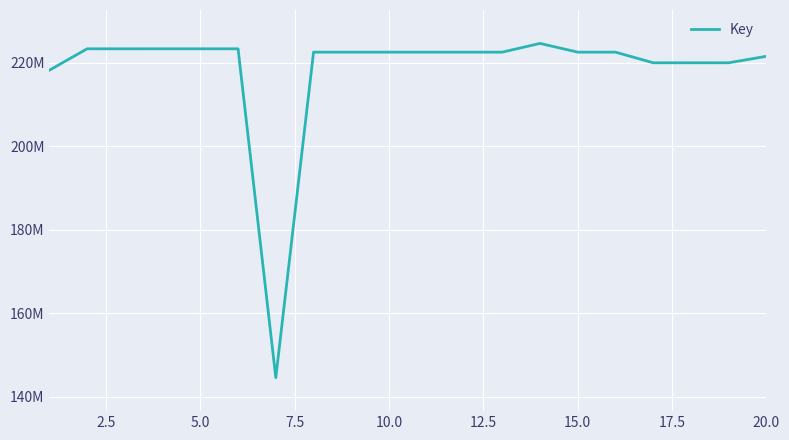

Does the chart display data point markers on the line(s)?

No